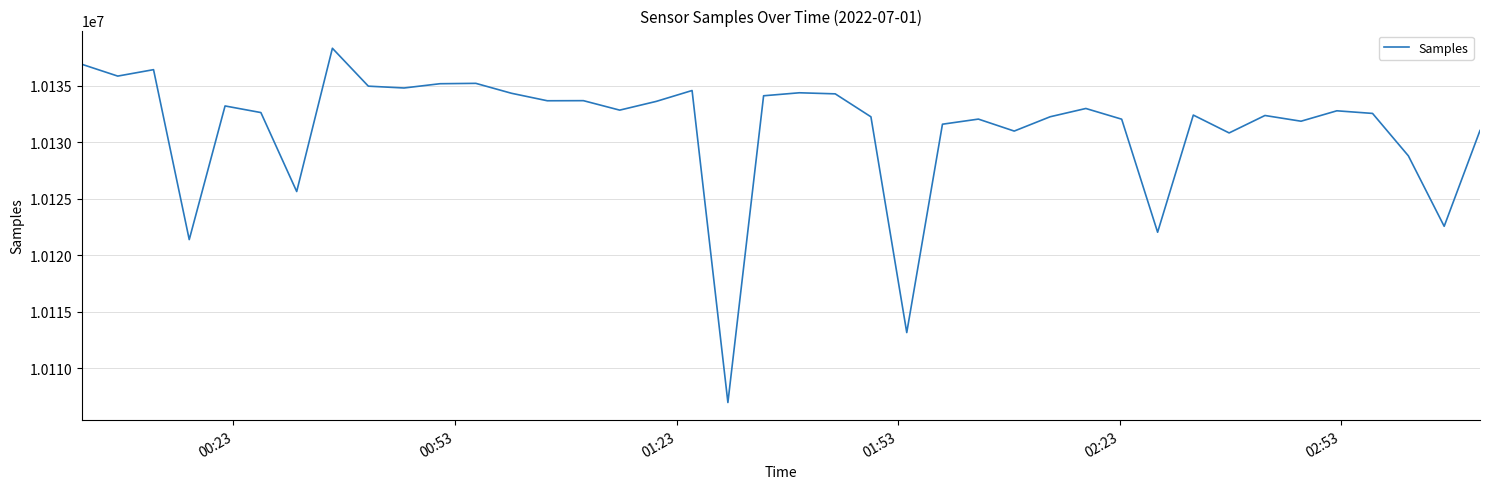

How many categories are shown in the chart?

40